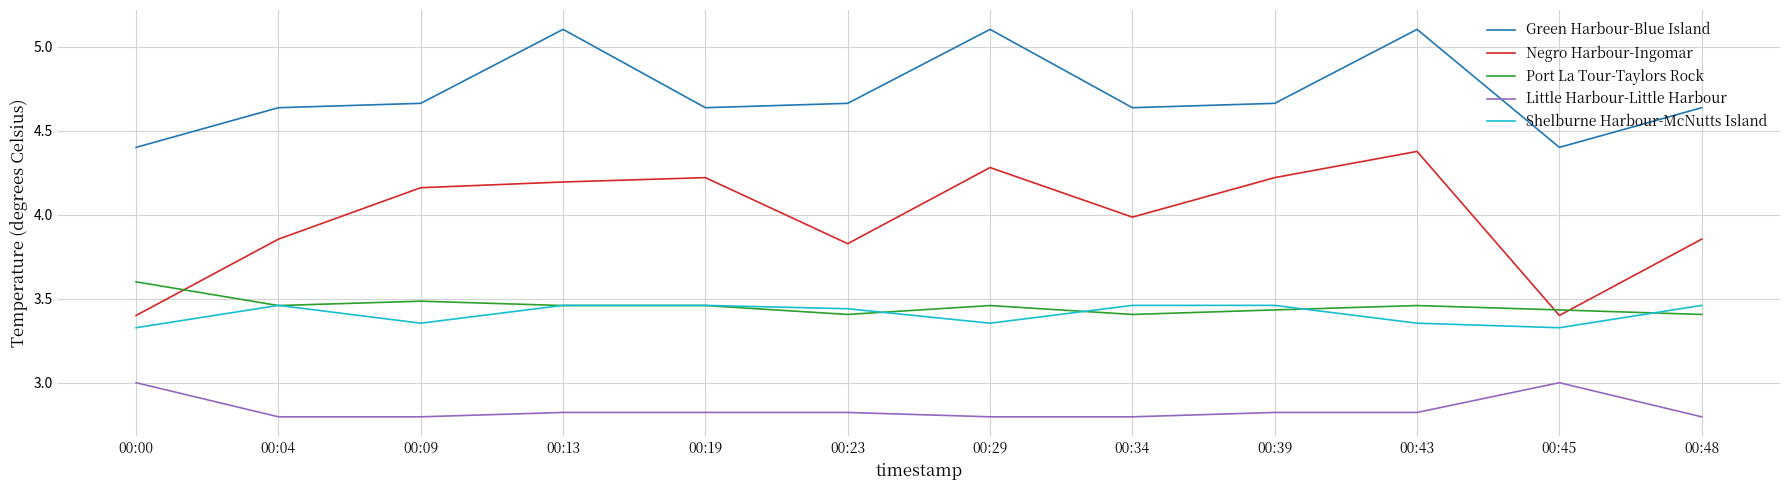

Where is the first local minimum for Green Harbour-Blue Island?

00:19